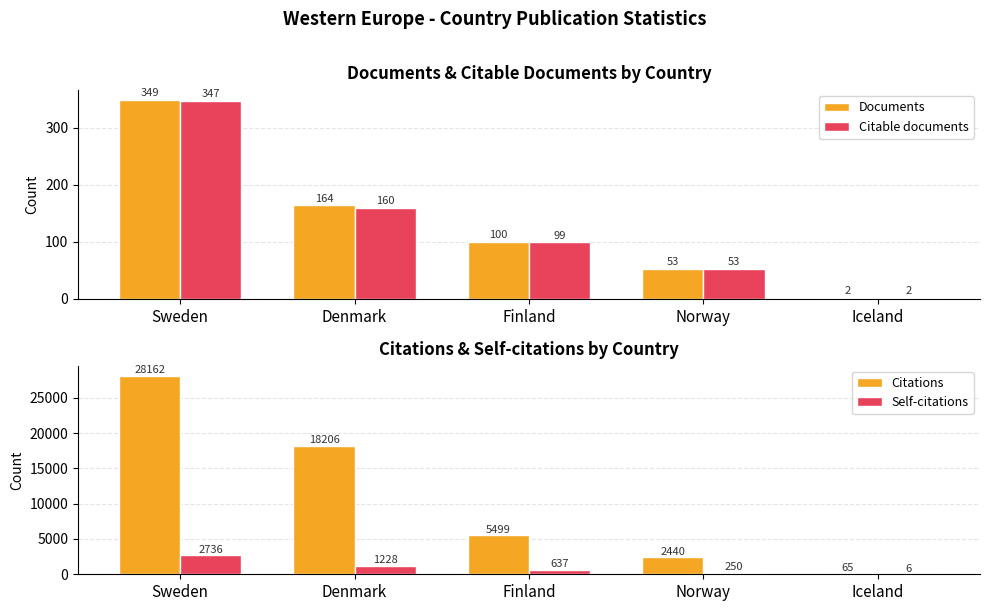

How many data points in Documents are less than 100?

2